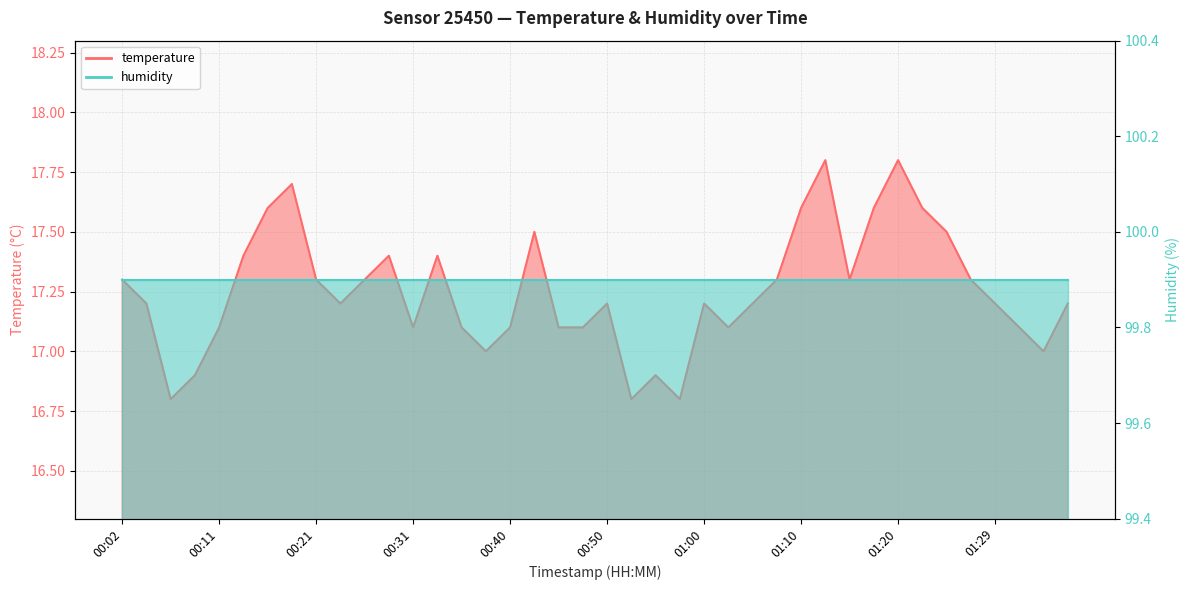

At which label is the value closest to 17?

00:38